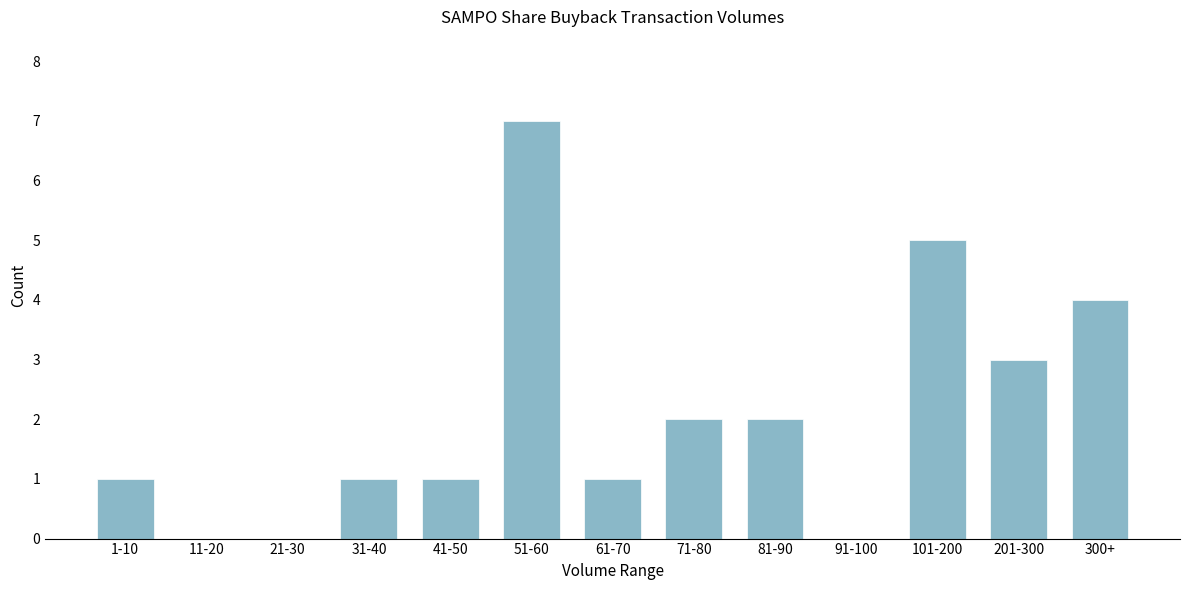

Reading left to right, list all the values displayed in this chart.

1-10=1	11-20=0	21-30=0	31-40=1	41-50=1	51-60=7	61-70=1	71-80=2	81-90=2	91-100=0	101-200=5	201-300=3	300+=4